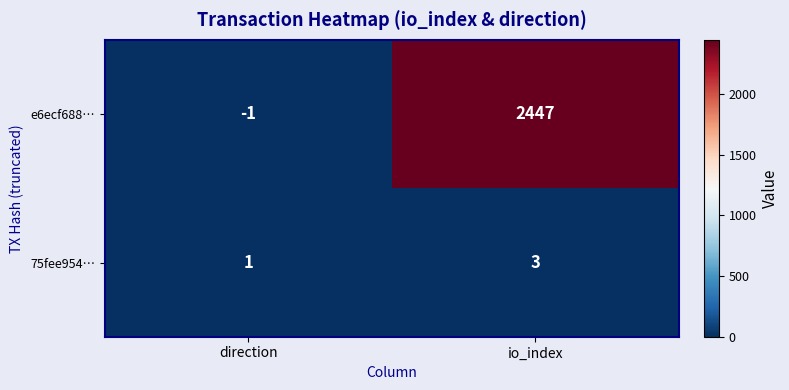

Reading left to right, list all the values displayed in this chart.

e6ecf688…: direction=-1	io_index=2447
75fee954…: direction=1	io_index=3